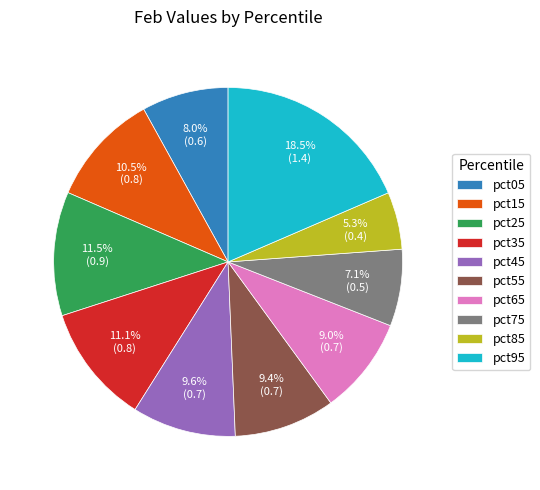

How many segments does this pie chart have?

10